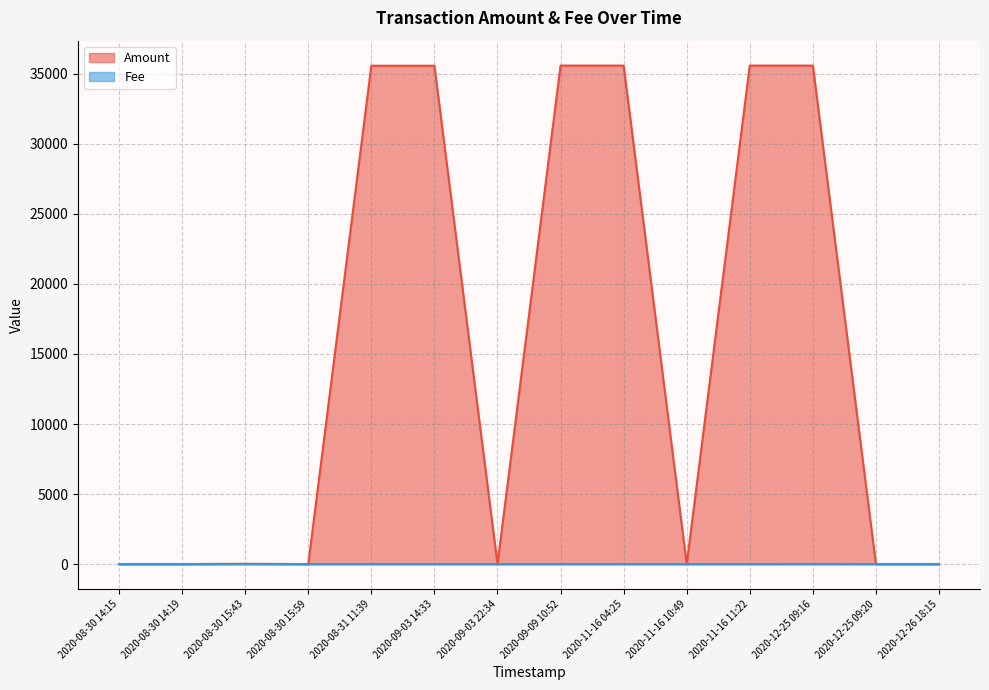

True or false: Amount has a value of 10407.7 at 2020-12-25 09:16.

False